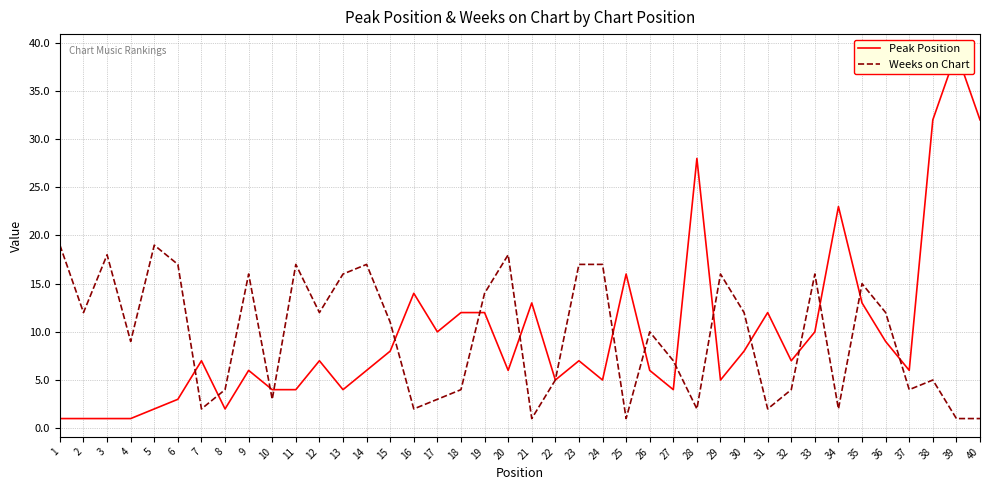

What value does the Weeks on Chart series have at 18?

4